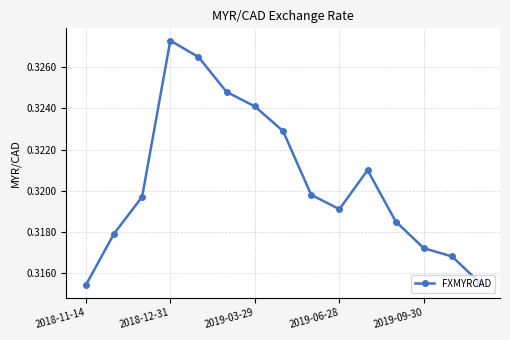

How many values are between 0 and 1?

15